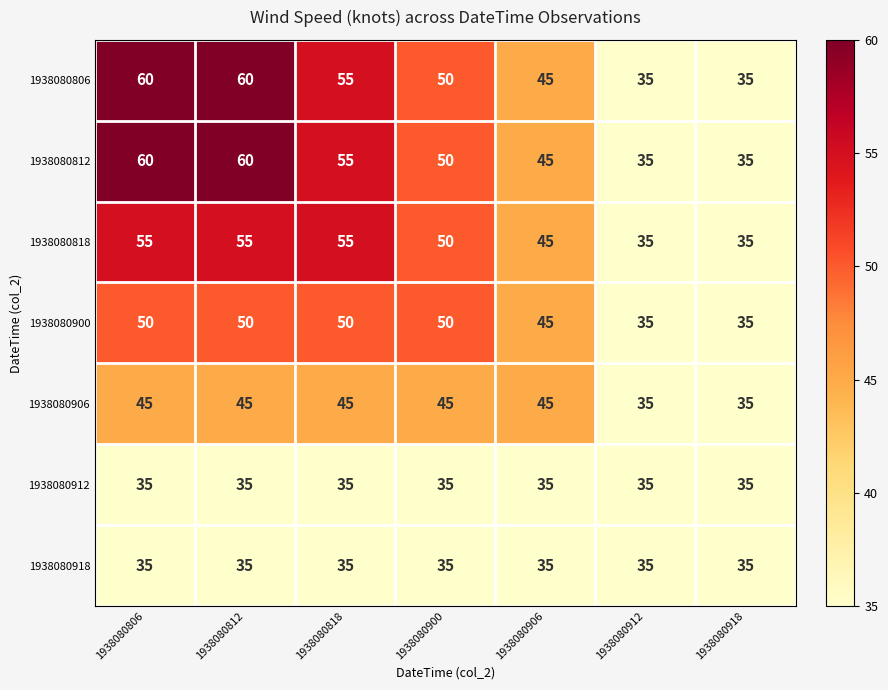

What is the difference between the maximum and minimum values in the 1938080906 series?

10